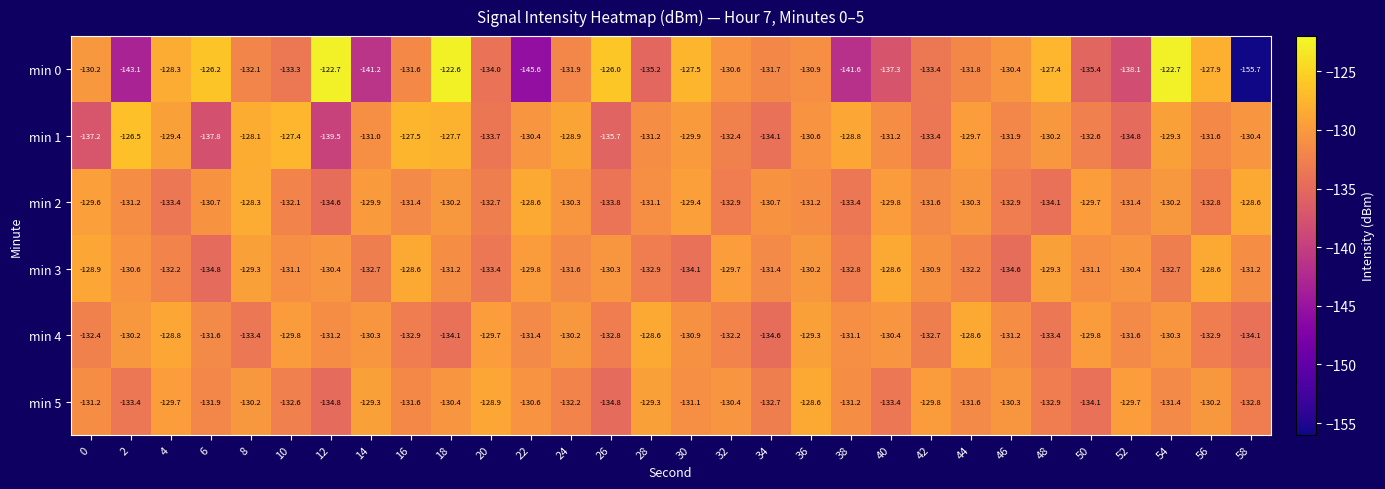

Which label corresponds to the smallest value in the chart?

58